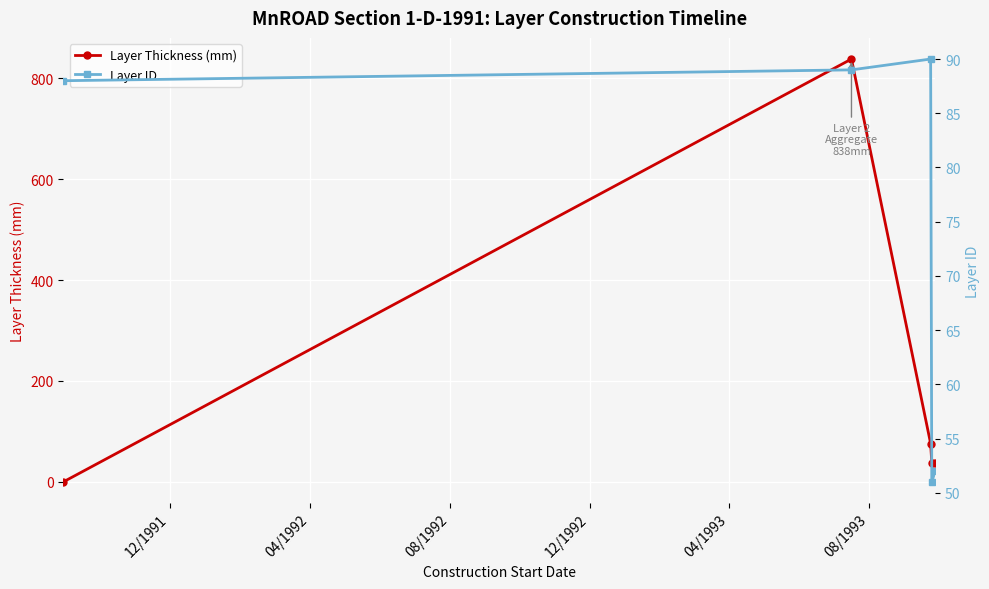

How many positive values does the Layer Thickness (mm) series have?

4